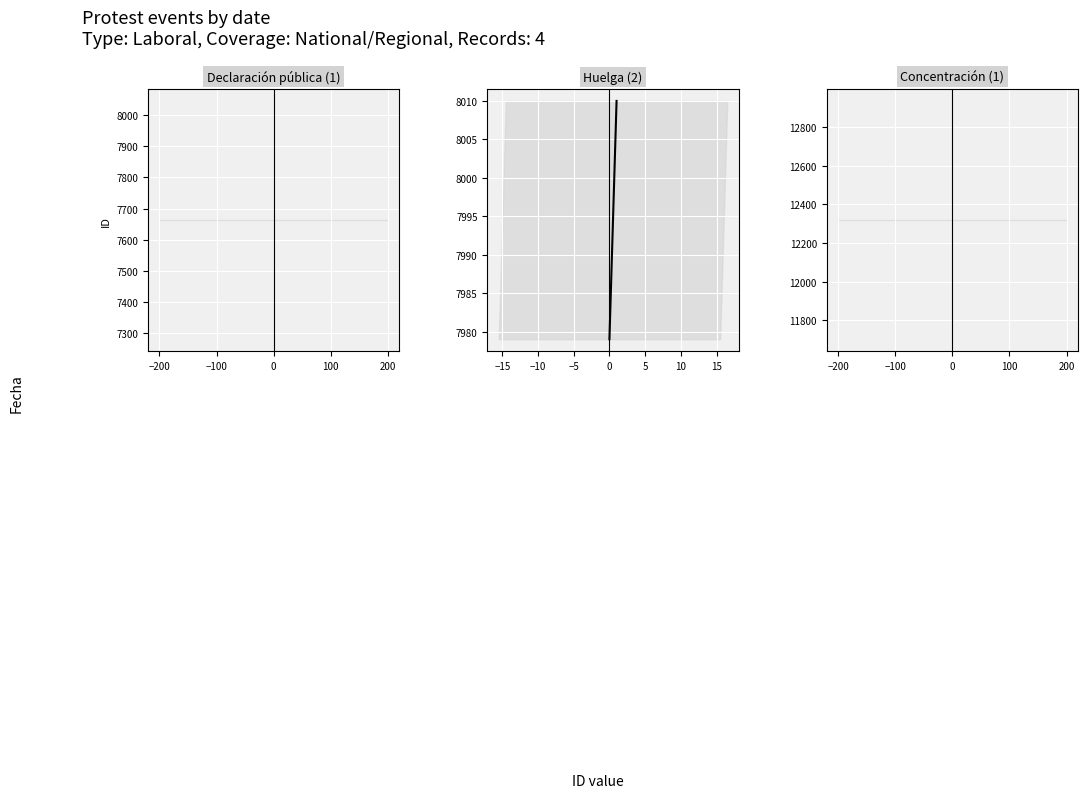

What is the difference between the maximum and minimum values?

31